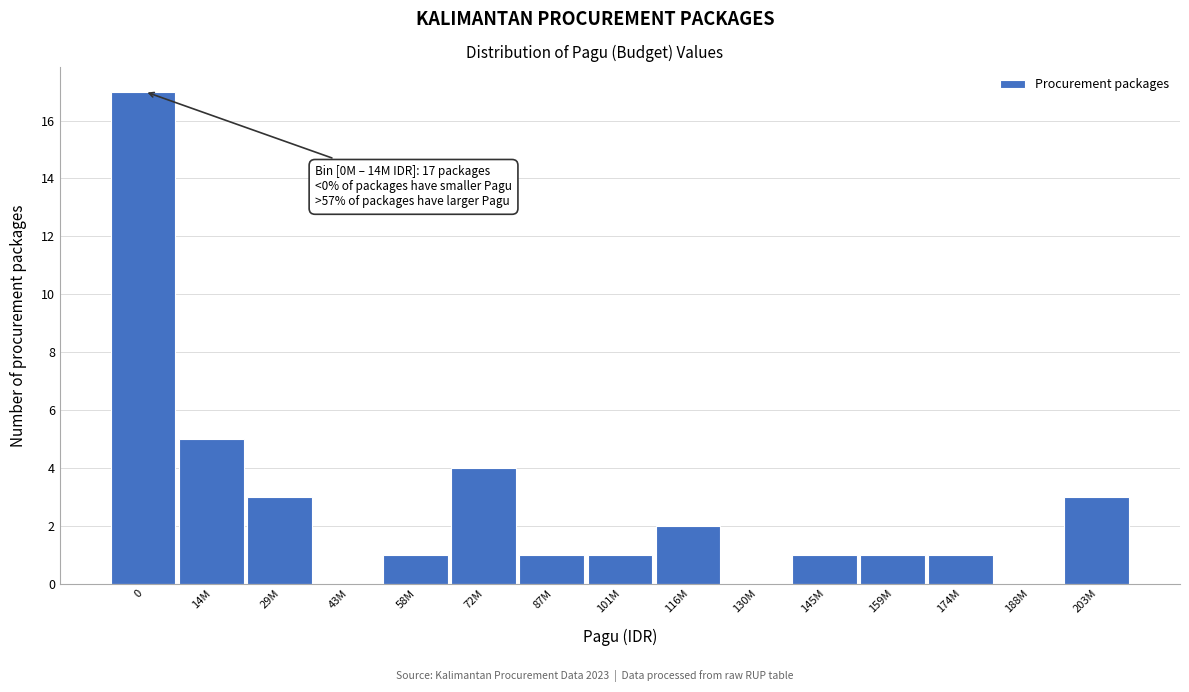

Reading right to left, list all the values displayed in this chart.

203M=3	188M=0	174M=1	159M=1	145M=1	130M=0	116M=2	101M=1	87M=1	72M=4	58M=1	43M=0	29M=3	14M=5	0=17